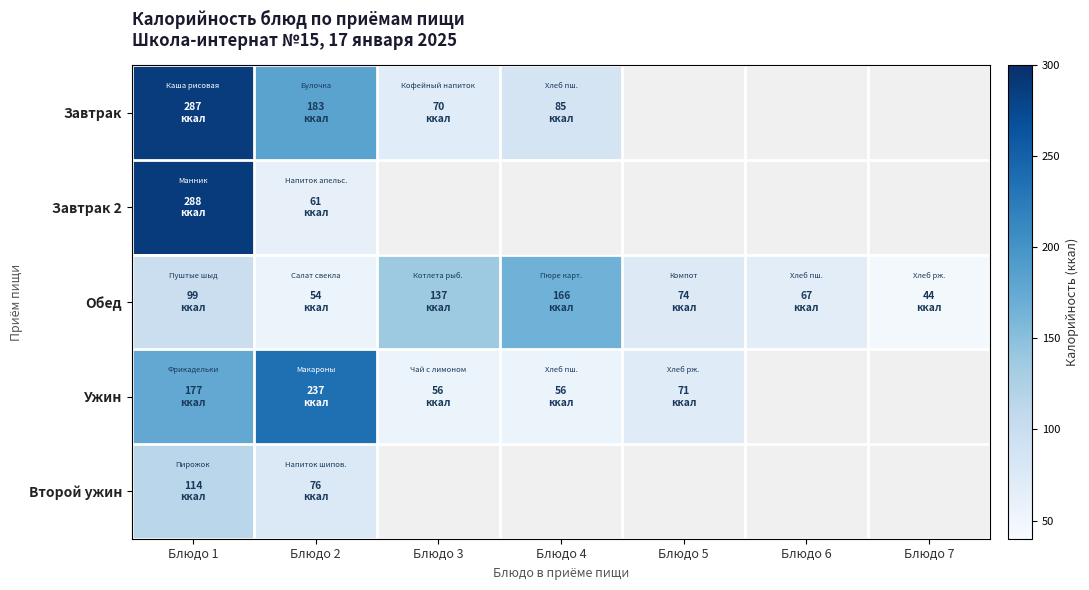

Rank the series by their maximum value, from highest to lowest.

Завтрак 2, Завтрак, Ужин, Обед, Второй ужин